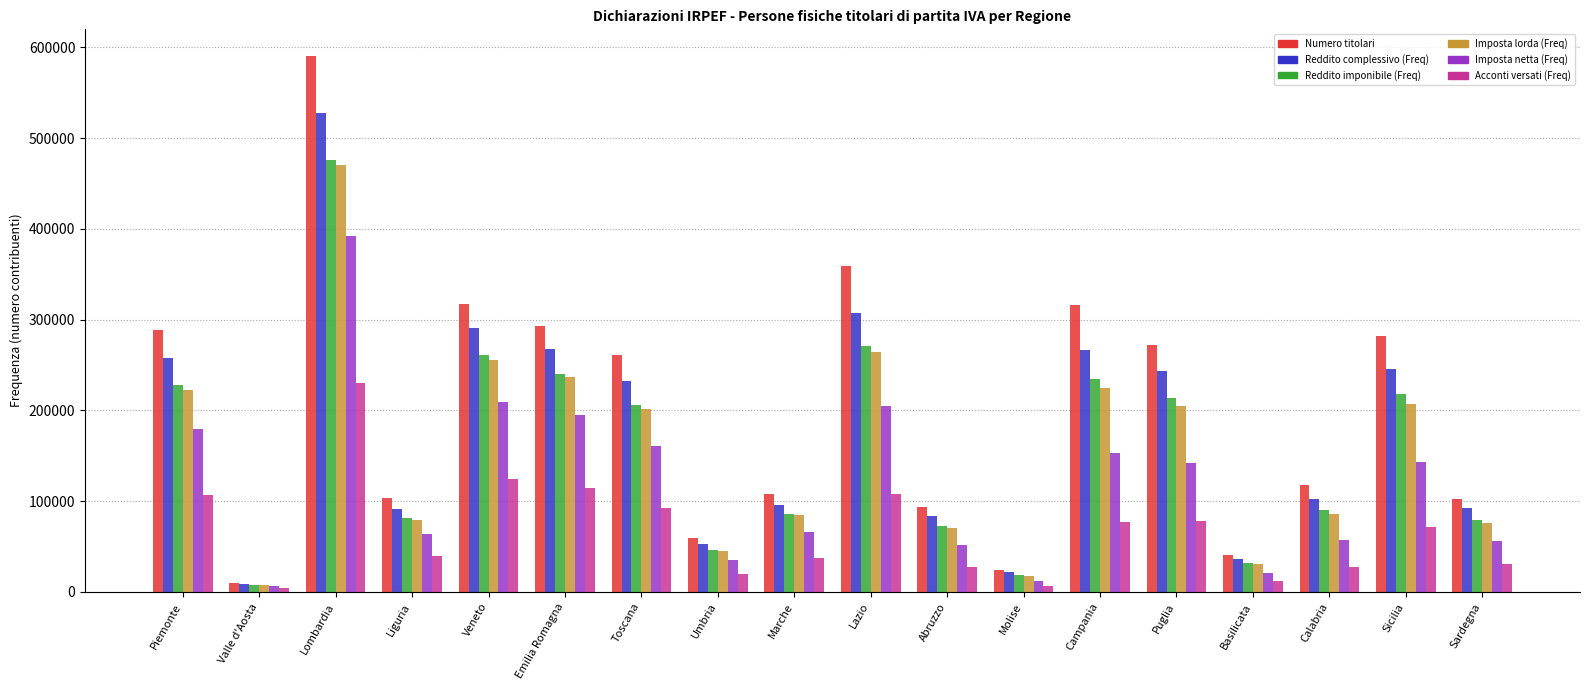

List the series in order of their peak value, highest first.

Numero titolari, Reddito complessivo (Freq), Reddito imponibile (Freq), Imposta lorda (Freq), Imposta netta (Freq), Acconti versati (Freq)